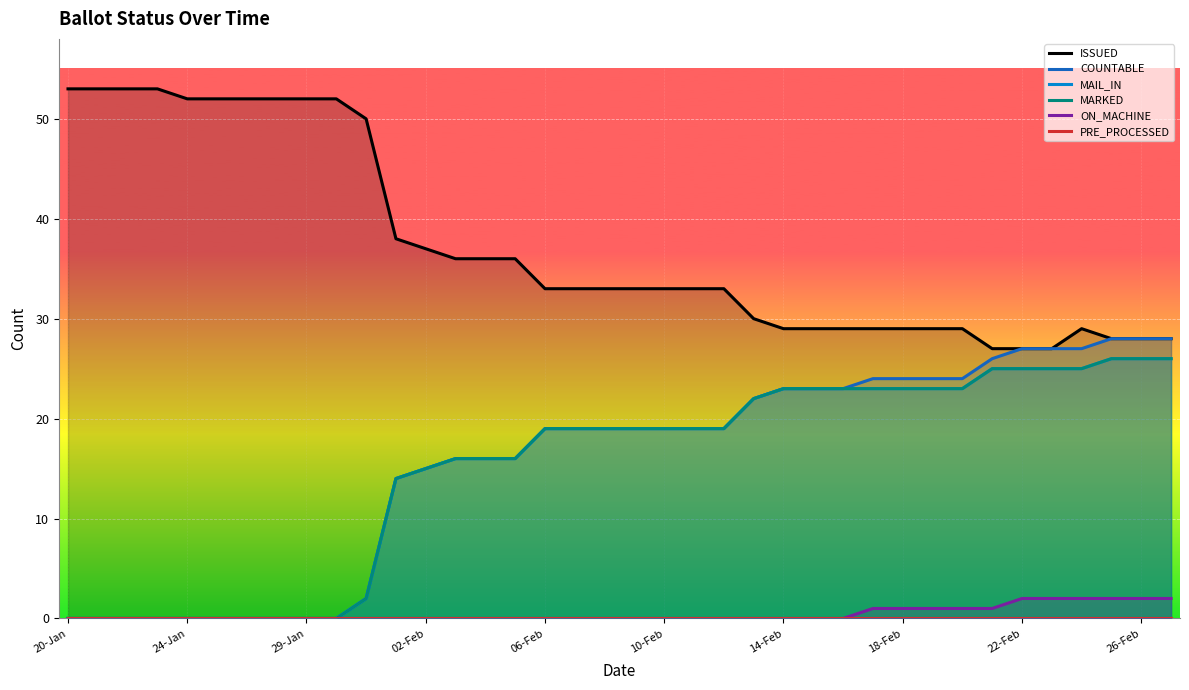

True or false: ISSUED and MAIL_IN cross at least once.

False